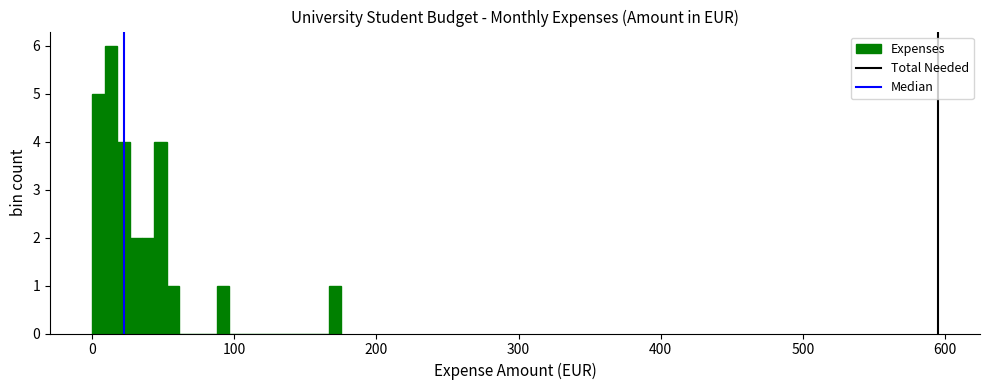

Read against the x-axis, roughly where is the centre of the tallest bar?

10